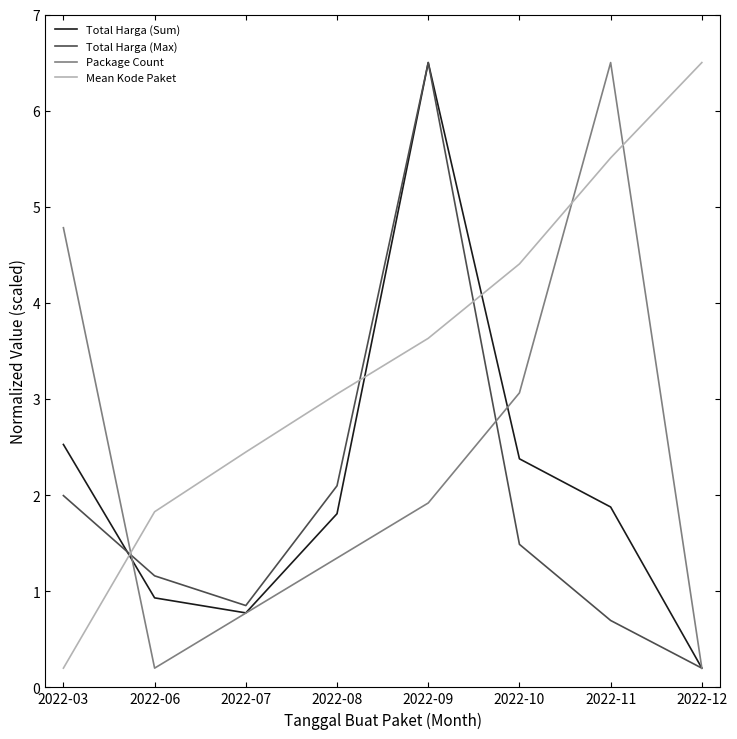

Between 2022-09 and 2022-10, which series saw the biggest shift?

Total Harga (Max)